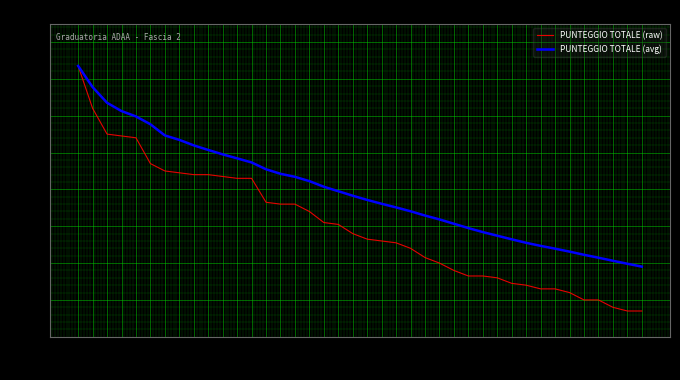

Is it true that PUNTEGGIO TOTALE (raw) equals 217.1 at 38?

False